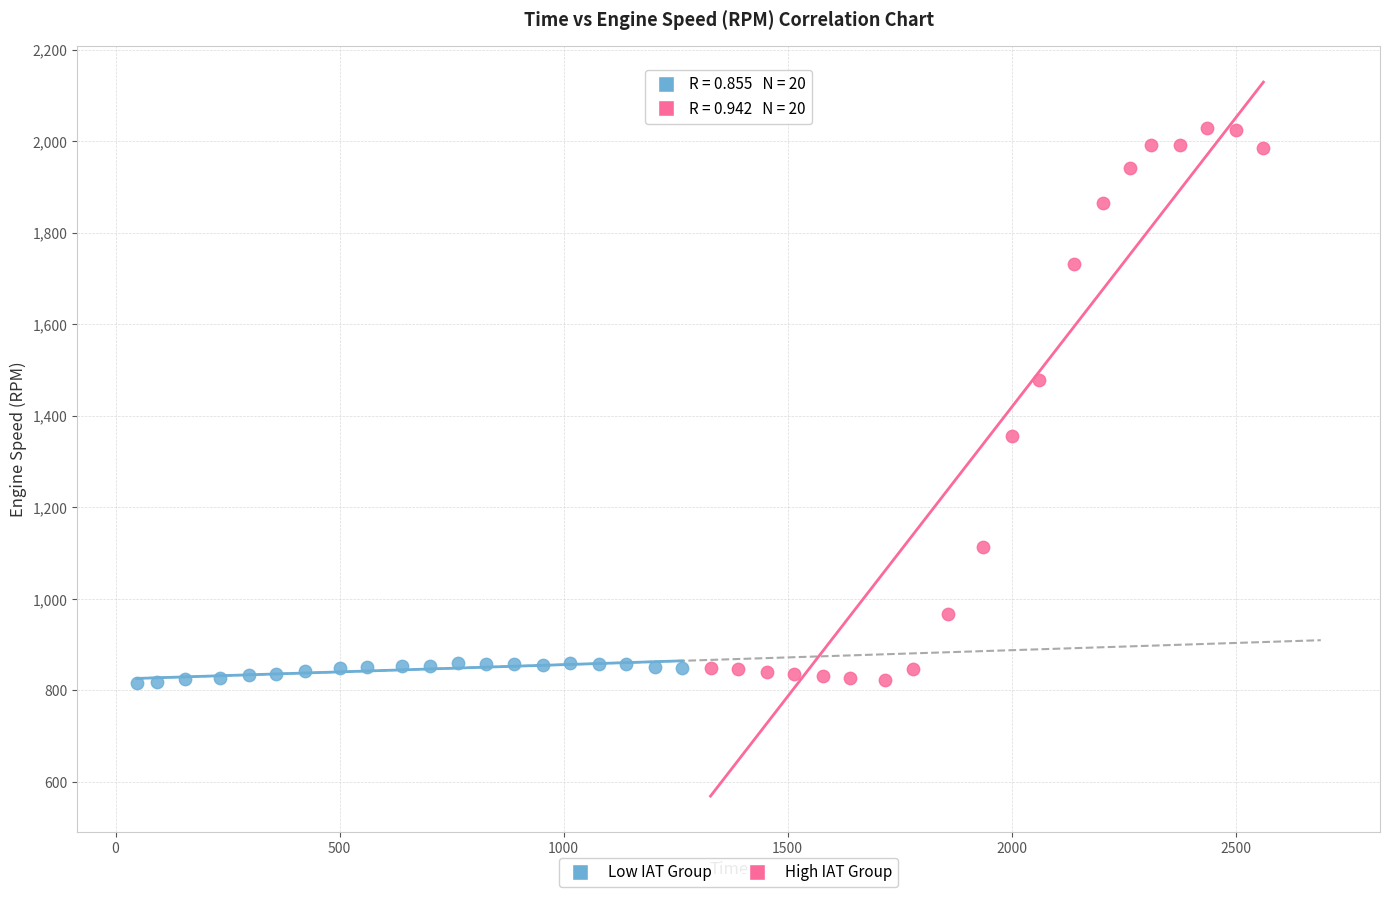

Which series contains the highest Y value?

High IAT Group